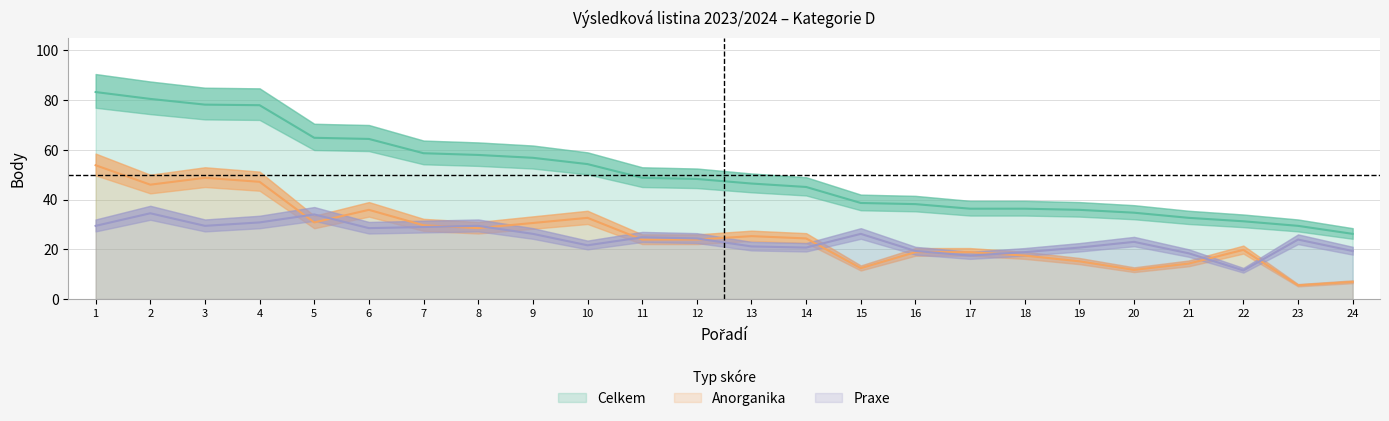

True or false: Celkem and Anorganika intersect in this chart.

False